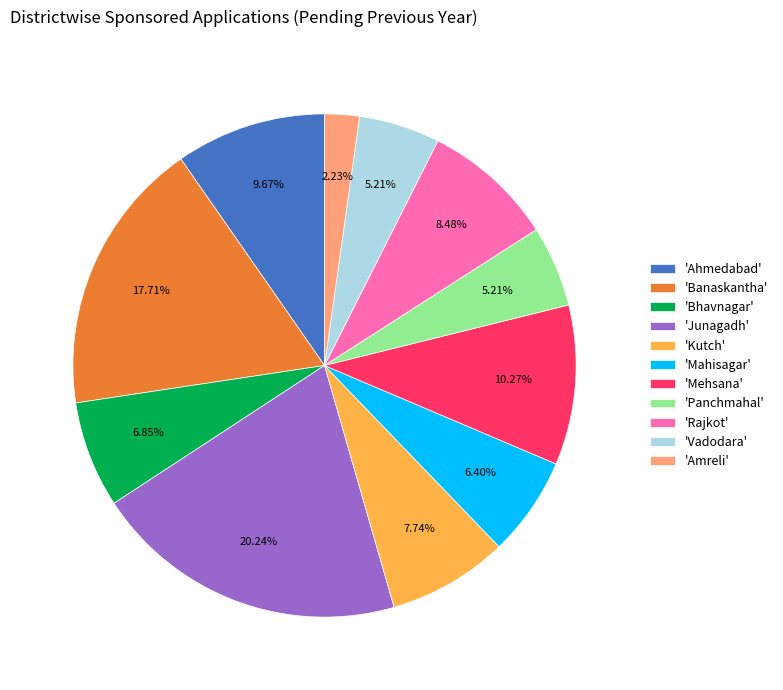

Between 'Rajkot' and 'Bhavnagar', which is larger?

'Rajkot'